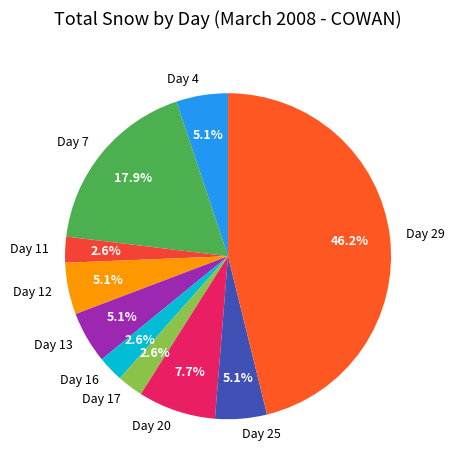

What is the largest slice in the pie chart?

Day 29